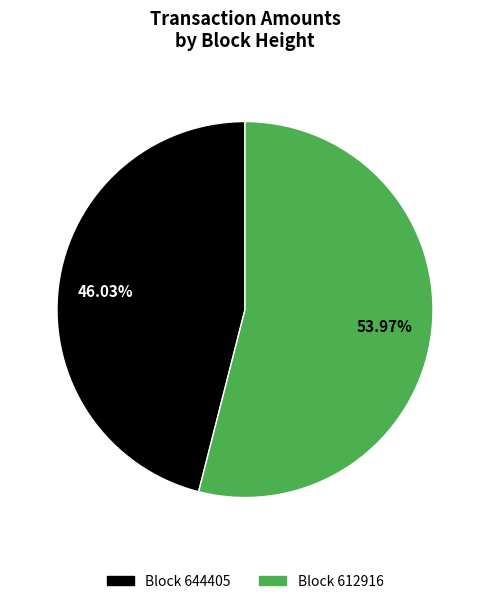

Is there any slice that represents more than half of the pie?

Yes